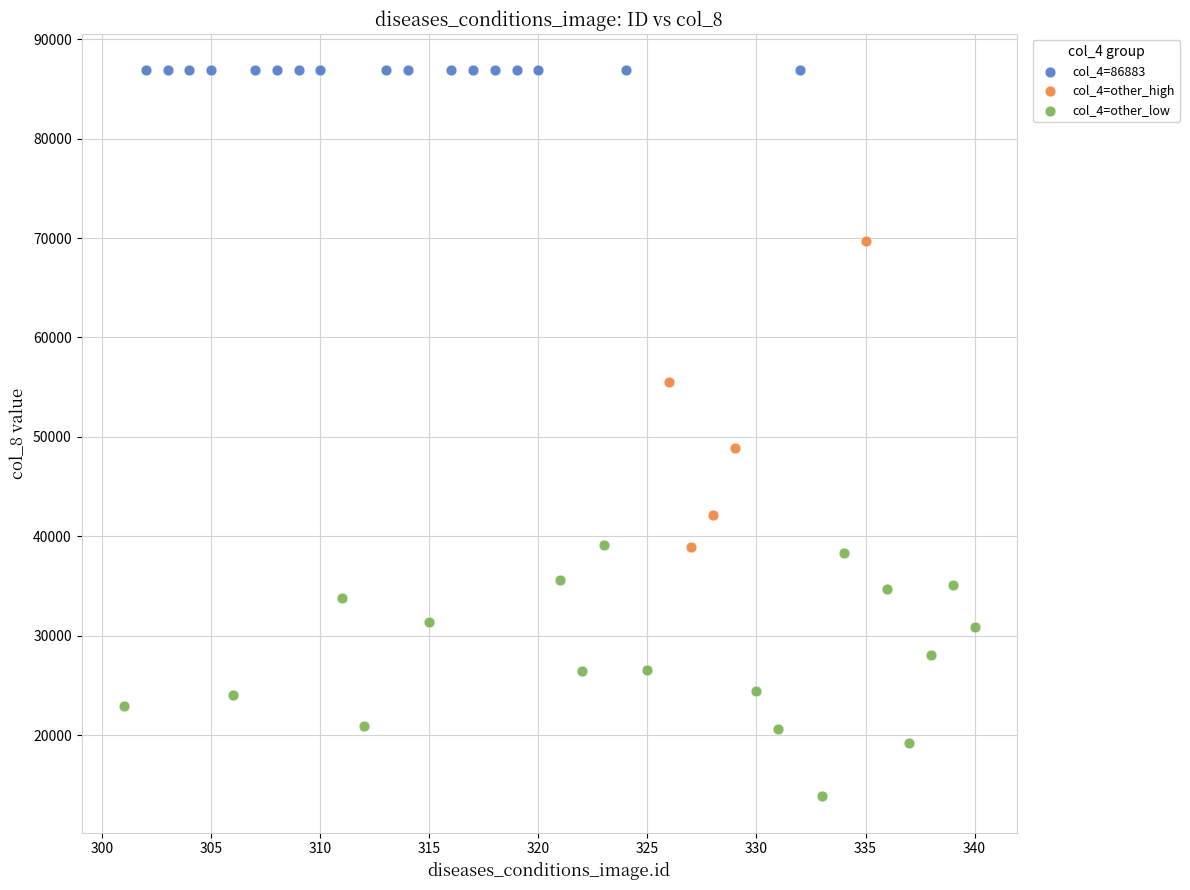

Which series contains the highest Y value?

col_4=86883